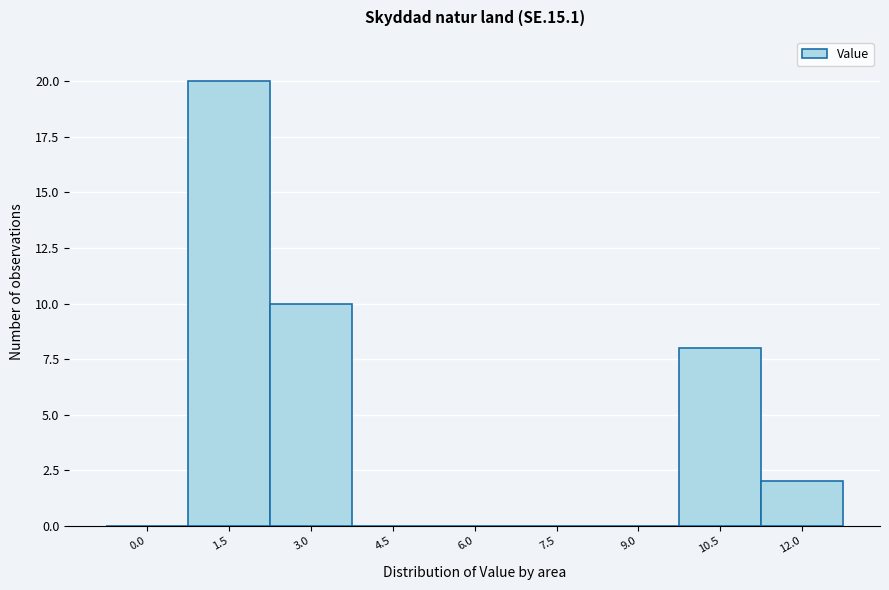

Reading left to right, list all the values displayed in this chart.

0.0=0	1.5=20	3.0=10	4.5=0	6.0=0	7.5=0	9.0=0	10.5=8	12.0=2